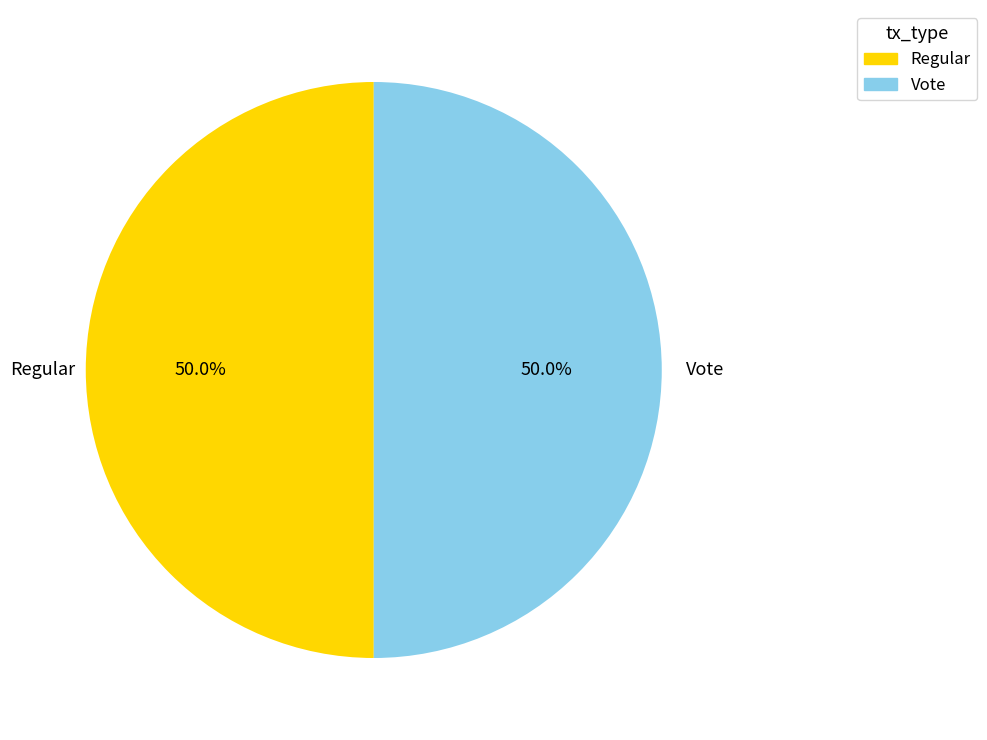

Combined, do Regular and Vote account for over 50%?

Yes